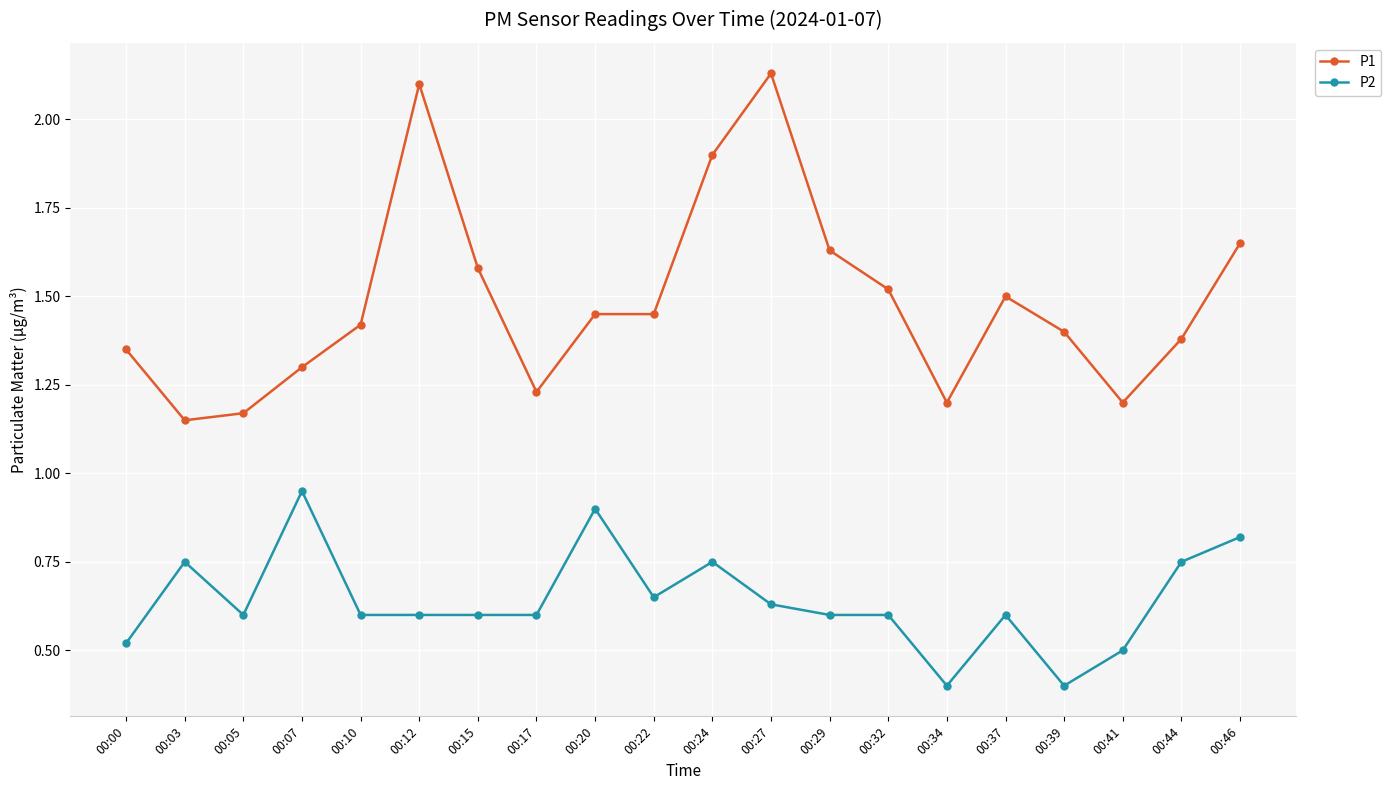

Rank the series at 00:22 from highest to lowest value.

P1, P2